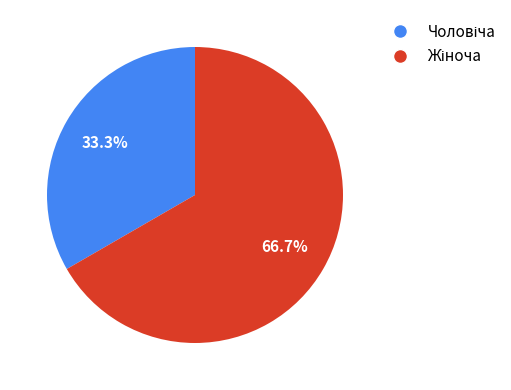

Does any single category account for the majority?

Yes